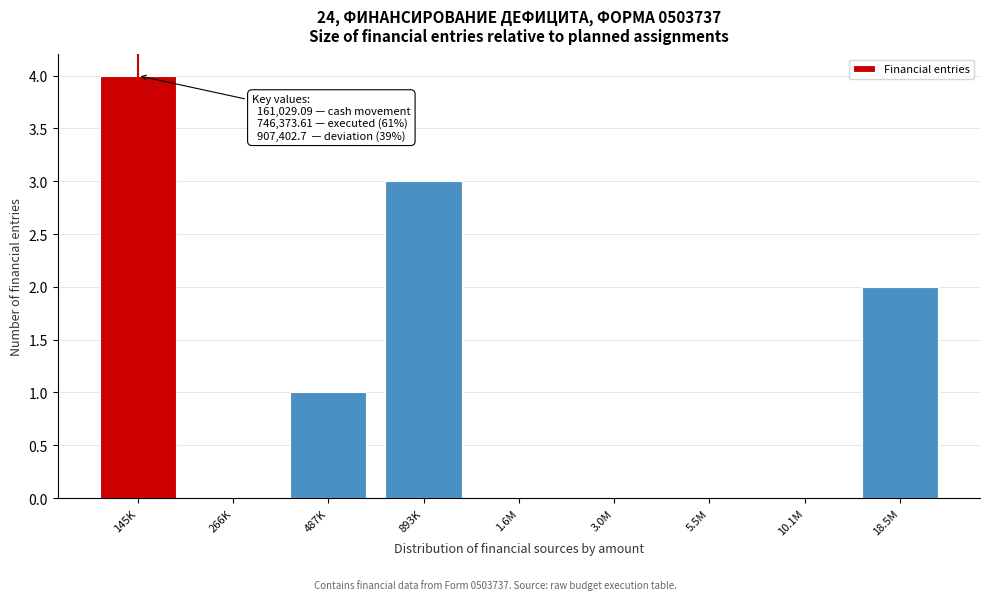

Reading left to right, list all the values displayed in this chart.

145K=4	266K=0	487K=1	893K=3	1.6M=0	3.0M=0	5.5M=0	10.1M=0	18.5M=2